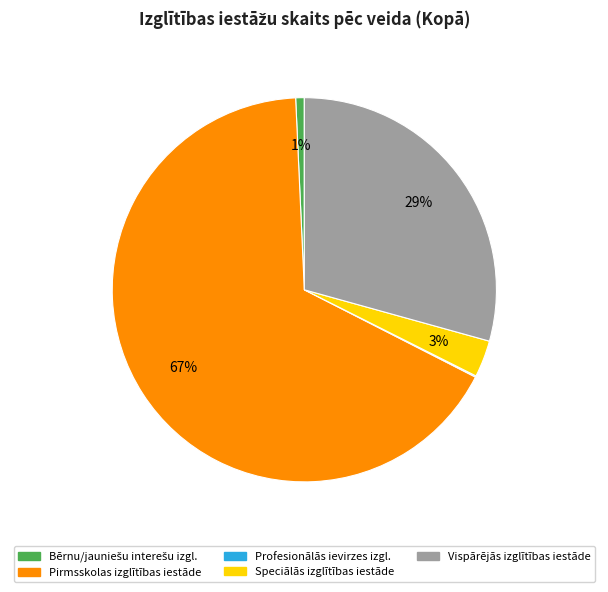

Is there a majority slice in this chart?

Yes